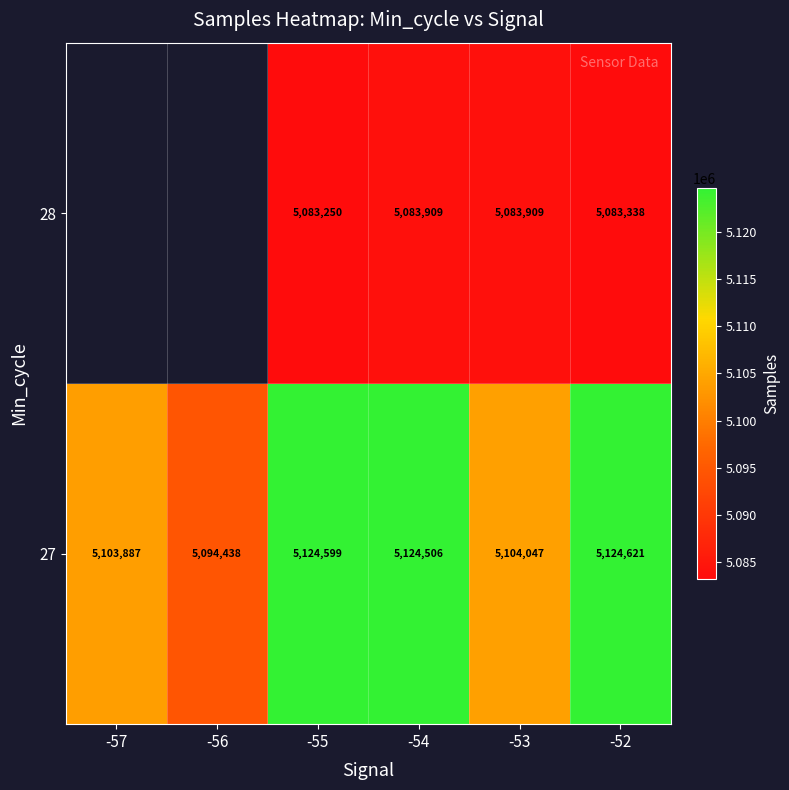

What is the approximate value of 27 at -56, to the nearest 50?

5094450